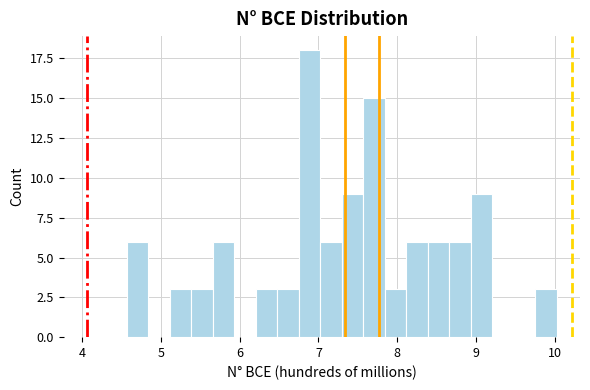

Read against the x-axis, roughly where is the centre of the tallest bar?

6.9